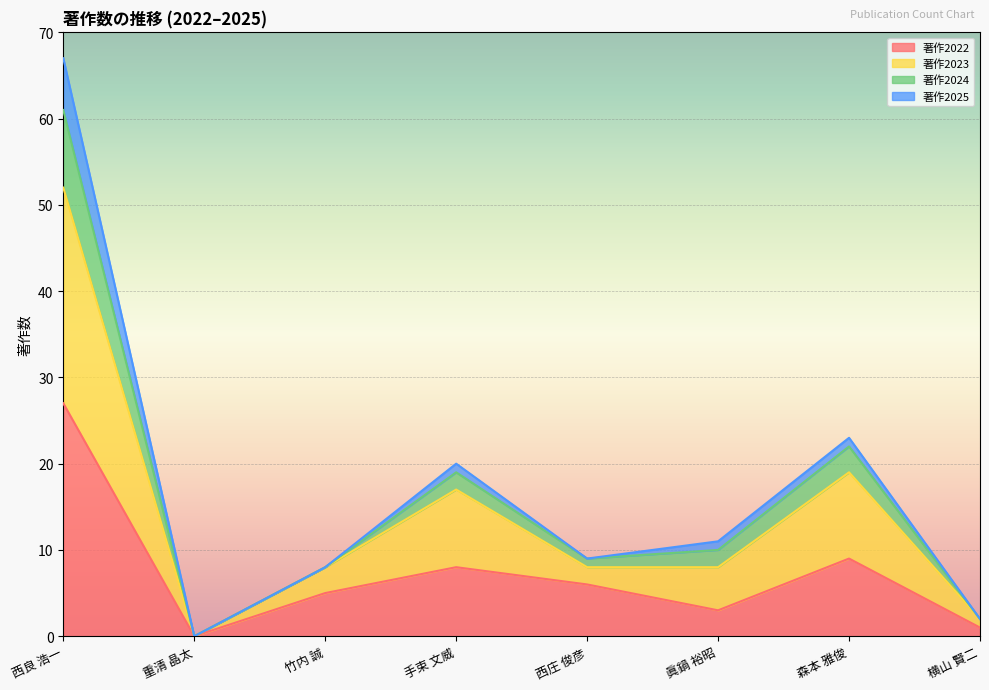

What is the label of the 4th point from the left?

手束 文威